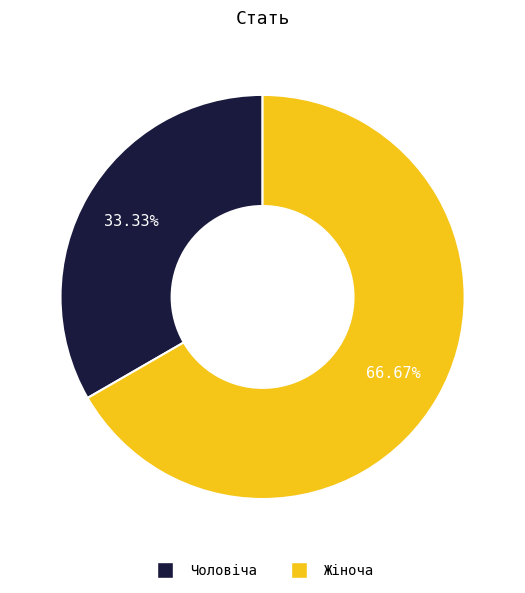

True or false: Жіноча accounts for 56% of the total.

False